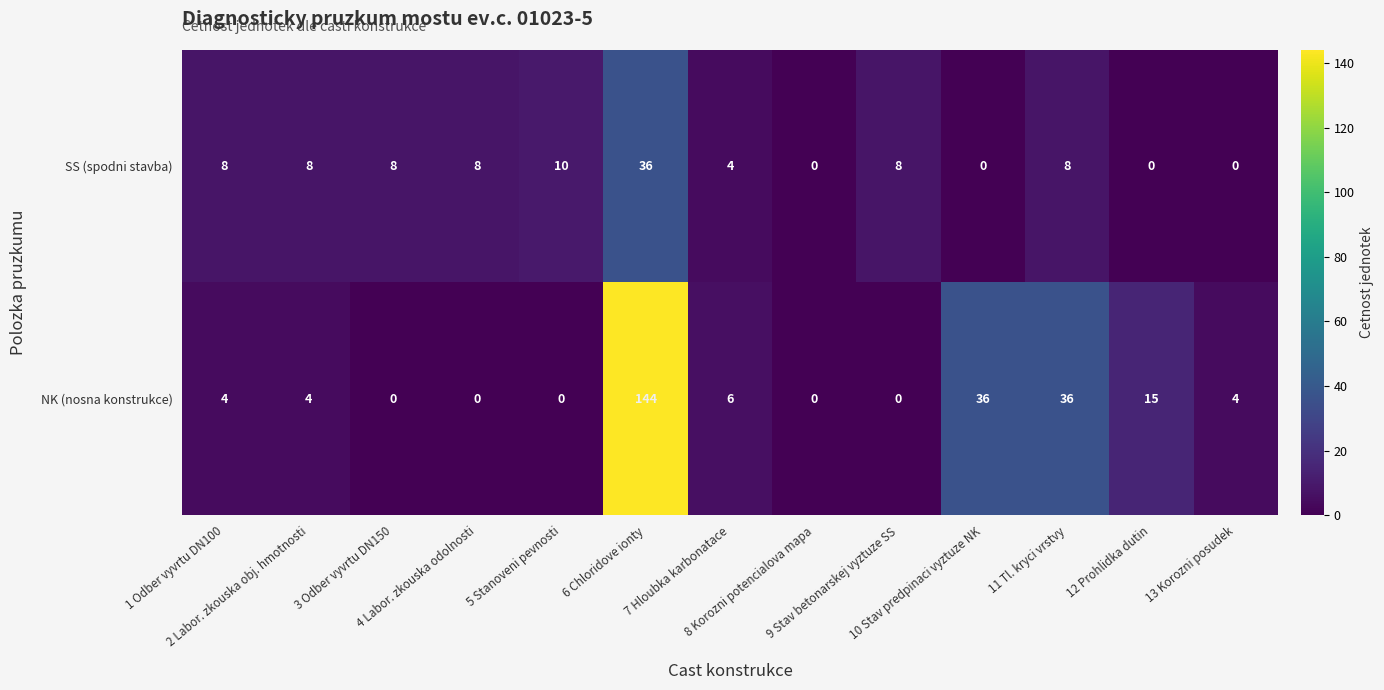

Rank the series by their average value, from lowest to highest.

SS (spodni stavba), NK (nosna konstrukce)